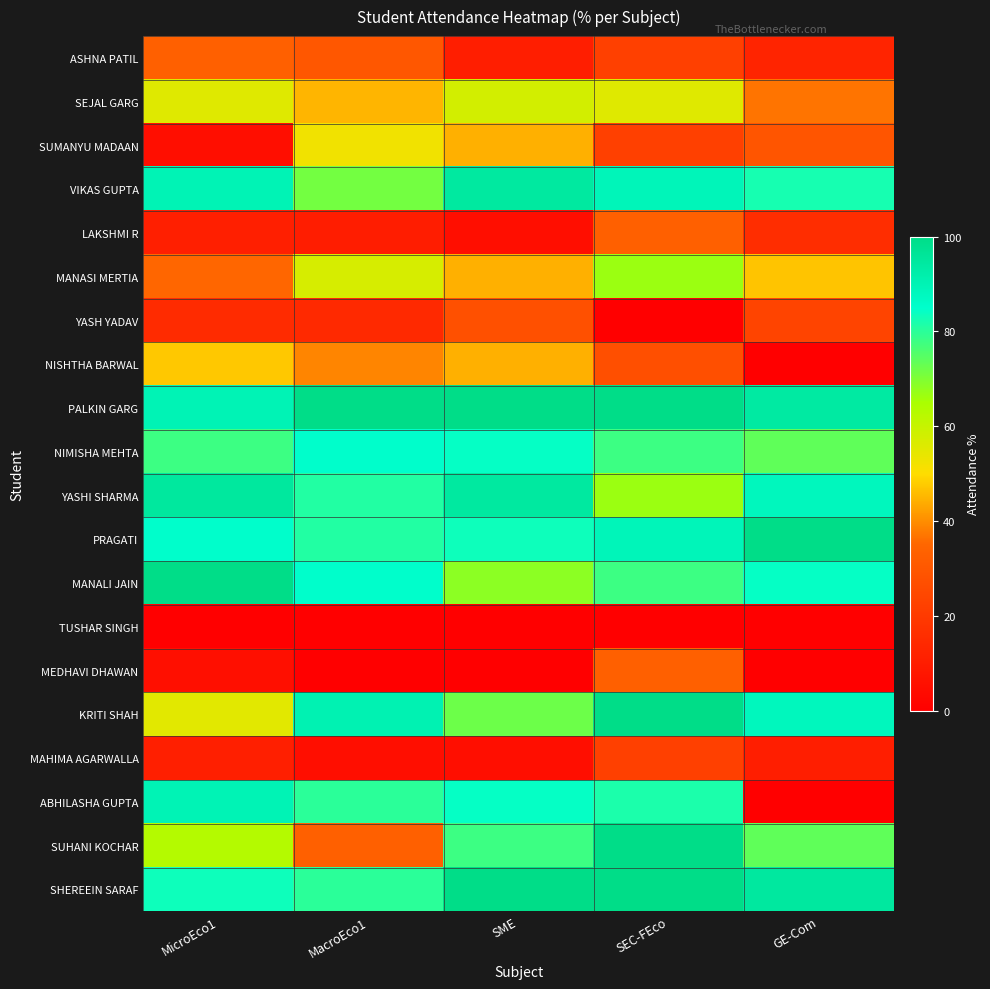

Between GE-Com and MacroEco1, which is larger?

MacroEco1